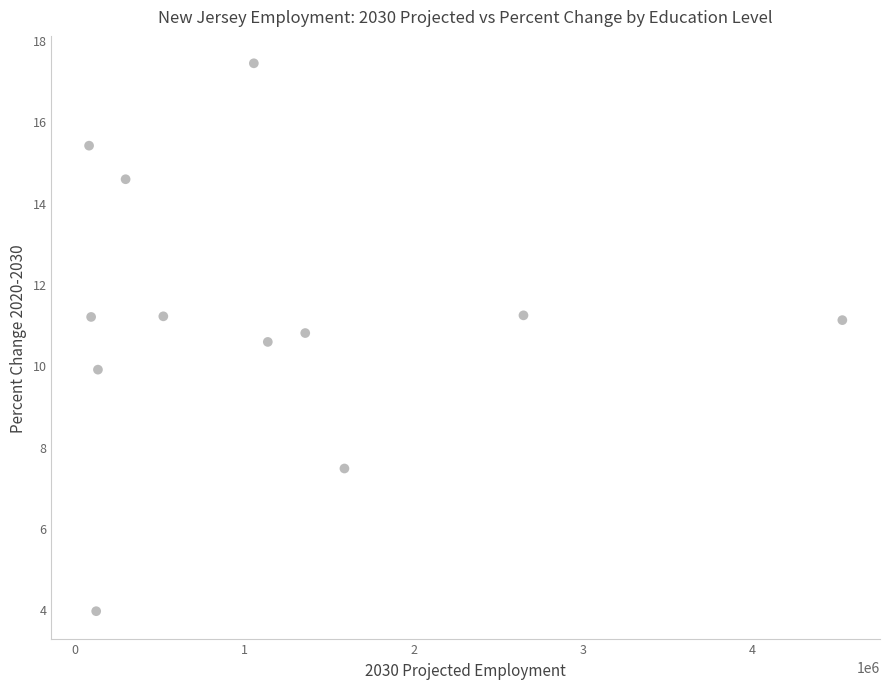

What is the average X value?

1132825.0